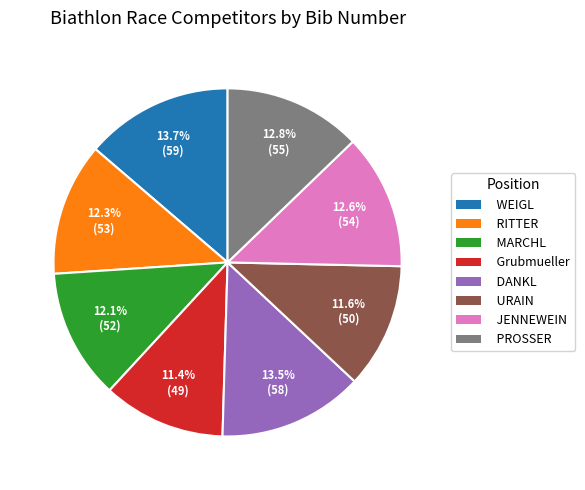

Approximately how many times larger is the value at RITTER compared to WEIGL?

0.9